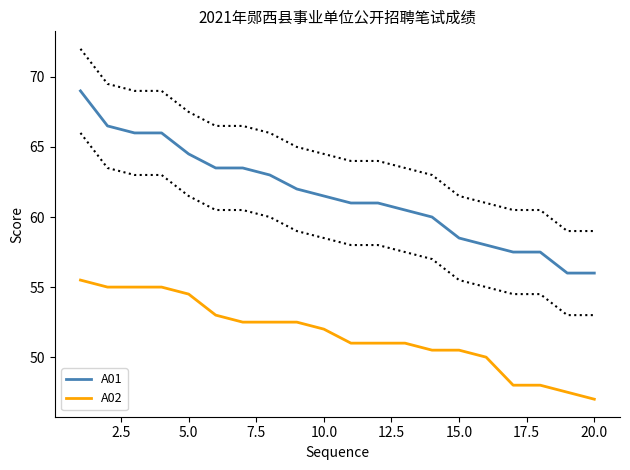

True or false: A02 and A01 cross at least once.

False